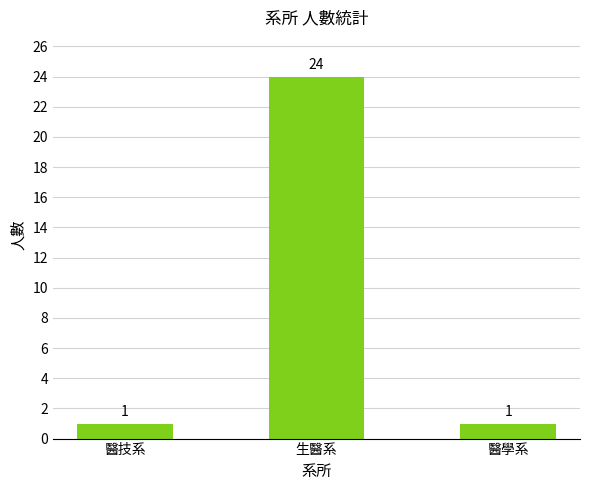

At which category does the chart reach its peak across all series?

生醫系